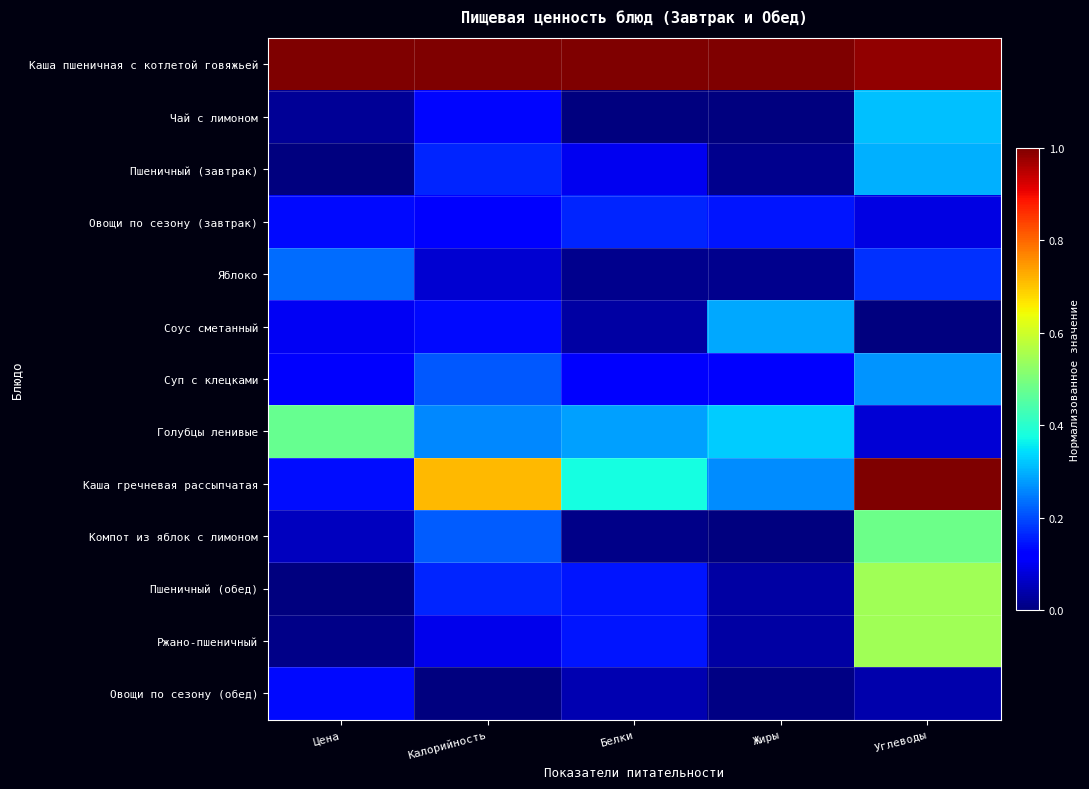

Reading right to left, extract all data points from this chart.

Каша пшеничная с котлетой говяжьей: Углеводы=1.0	Жиры=1.0	Белки=1.0	Калорийность=1.0	Цена=1.0
Чай с лимоном: Углеводы=0.3	Жиры=0.0	Белки=0.0	Калорийность=0.1	Цена=0.0
Пшеничный (завтрак): Углеводы=0.3	Жиры=0.0	Белки=0.1	Калорийность=0.2	Цена=0.0
Овощи по сезону (завтрак): Углеводы=0.1	Жиры=0.1	Белки=0.2	Калорийность=0.1	Цена=0.1
Яблоко: Углеводы=0.2	Жиры=0.0	Белки=0.0	Калорийность=0.1	Цена=0.2
Соус сметанный: Углеводы=0.0	Жиры=0.3	Белки=0.0	Калорийность=0.1	Цена=0.1
Суп с клецками: Углеводы=0.3	Жиры=0.1	Белки=0.1	Калорийность=0.2	Цена=0.1
Голубцы ленивые: Углеводы=0.1	Жиры=0.3	Белки=0.3	Калорийность=0.3	Цена=0.5
Каша гречневая рассыпчатая: Углеводы=1.0	Жиры=0.3	Белки=0.4	Калорийность=0.7	Цена=0.1
Компот из яблок с лимоном: Углеводы=0.5	Жиры=0.0	Белки=0.0	Калорийность=0.2	Цена=0.1
Пшеничный (обед): Углеводы=0.5	Жиры=0.0	Белки=0.1	Калорийность=0.2	Цена=0.0
Ржано-пшеничный: Углеводы=0.5	Жиры=0.0	Белки=0.1	Калорийность=0.1	Цена=0.0
Овощи по сезону (обед): Углеводы=0.0	Жиры=0.0	Белки=0.0	Калорийность=0.0	Цена=0.1